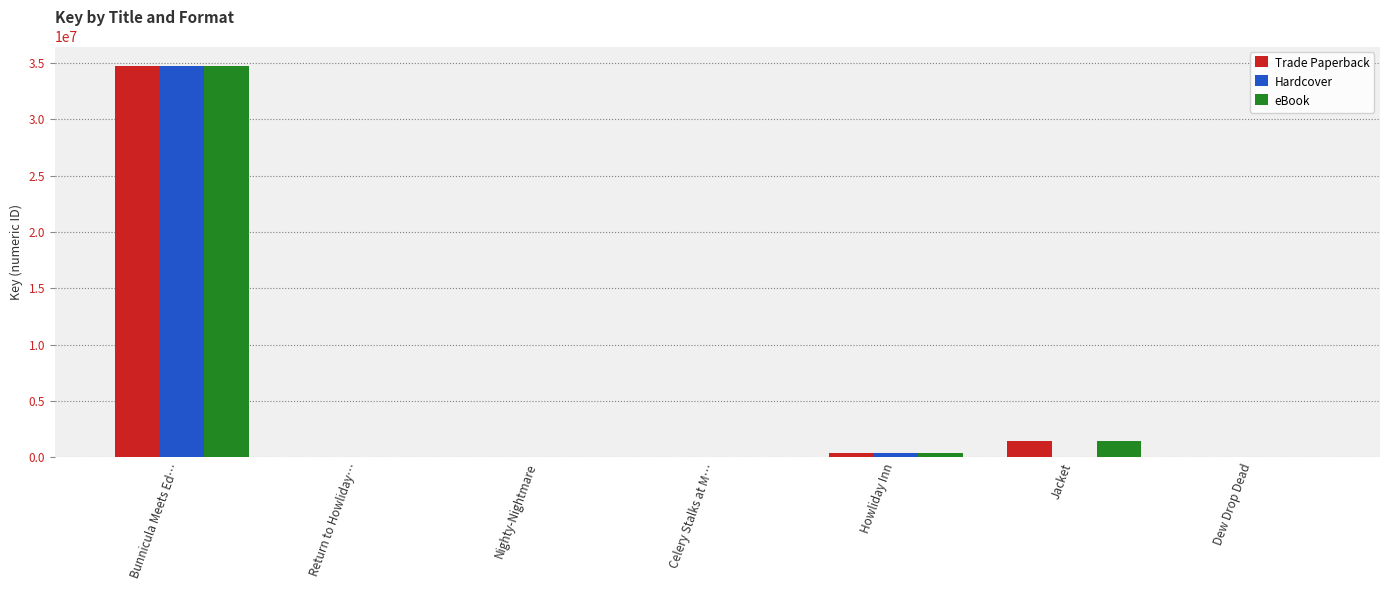

What is the maximum value shown in the chart?

34732792